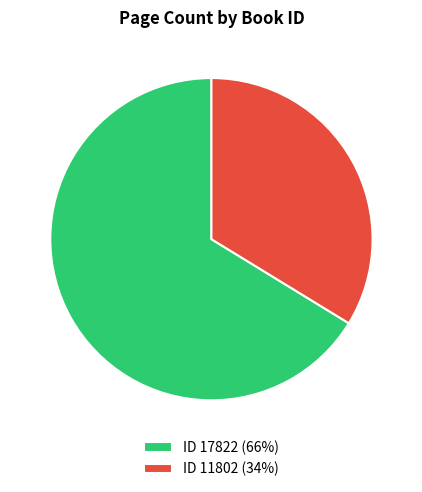

How many slices are in this pie chart?

2